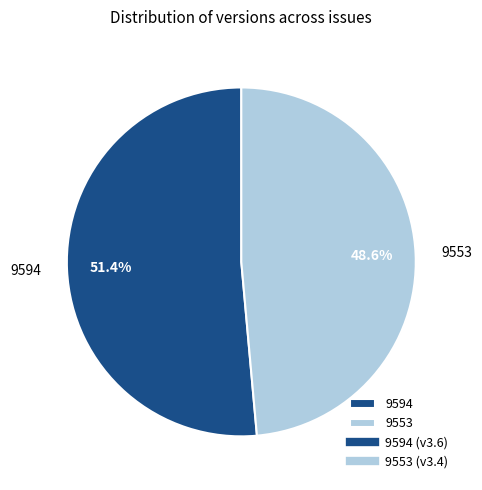

How many segments does this pie chart have?

2